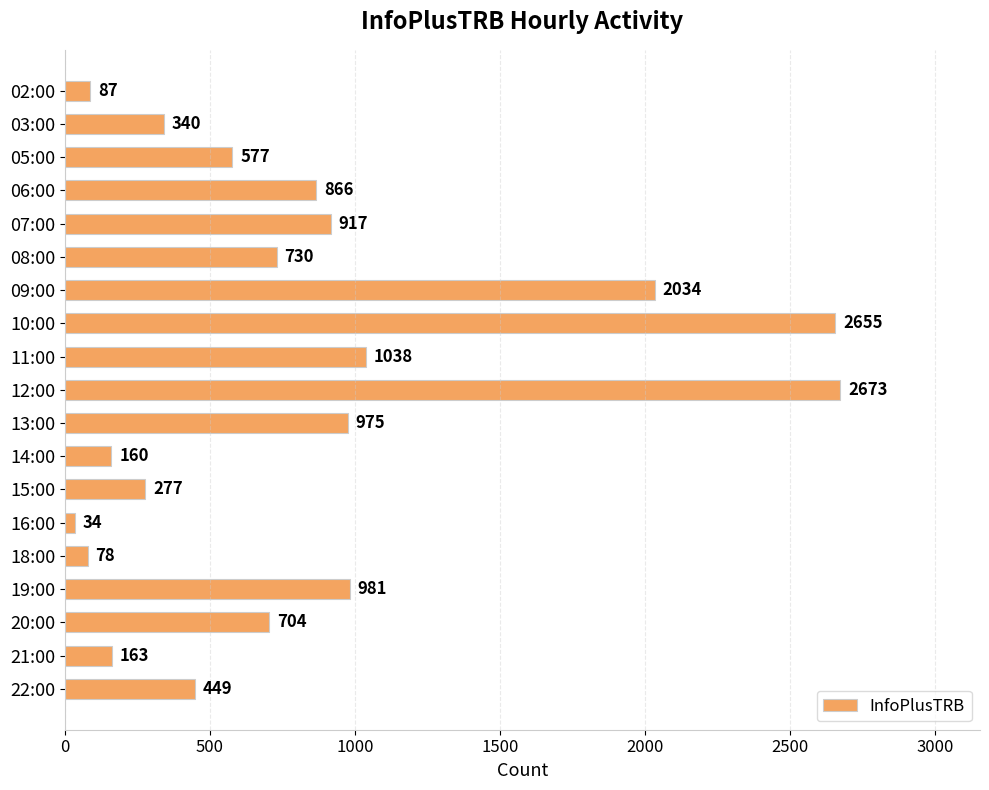

What position from the top is 20:00?

17